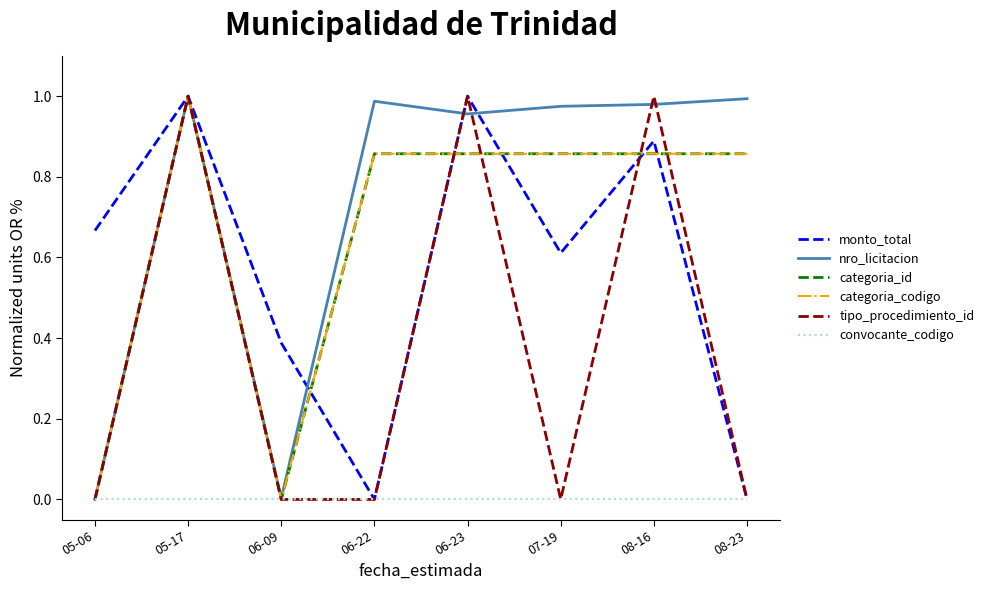

Is this an area chart (filled region under the line)?

No